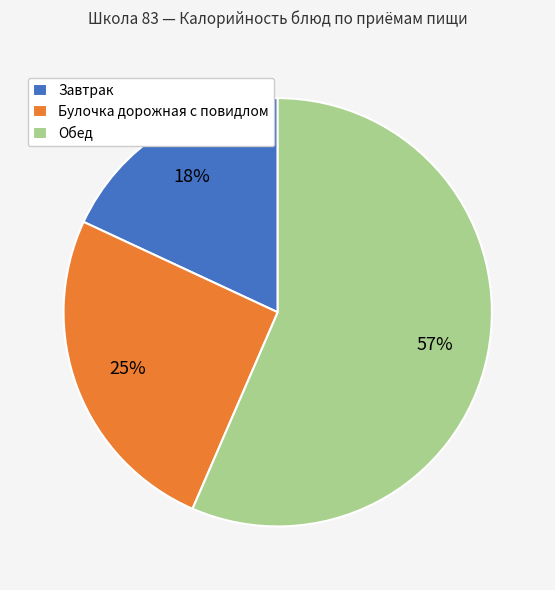

What percentage is the Завтрак slice, to the nearest percent?

18%